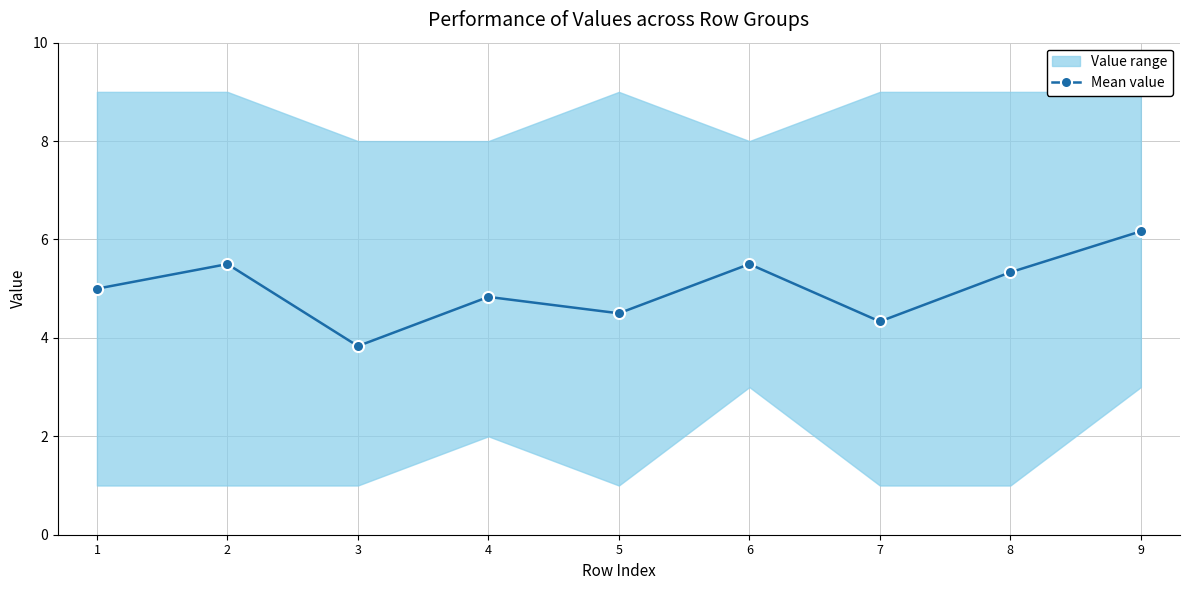

Approximately how many times larger is the value at 9 compared to 1?

1.2